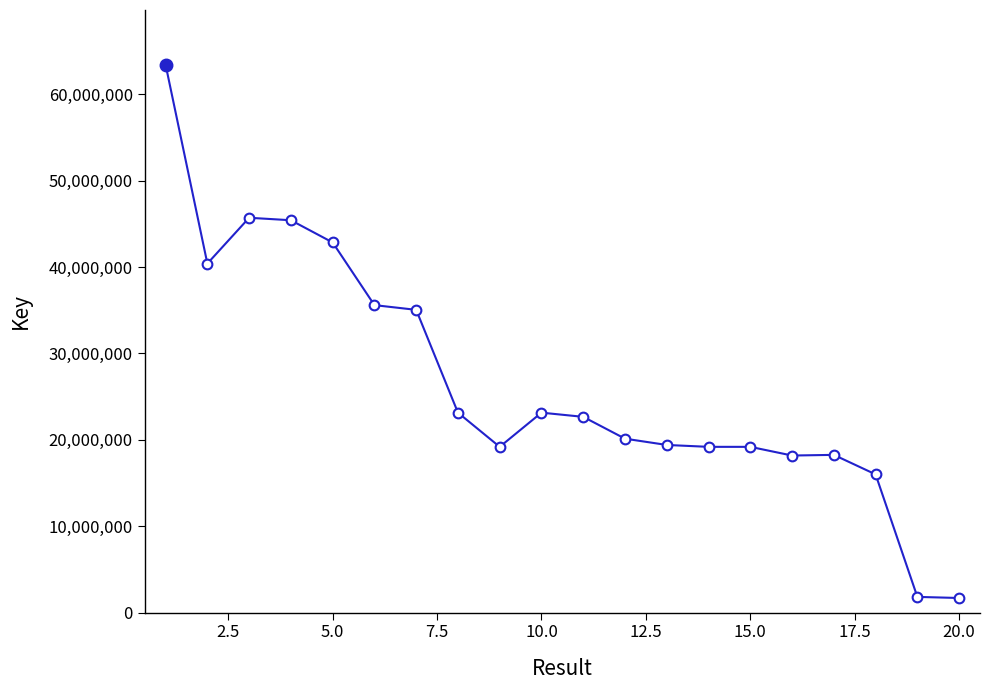

True or false: the data has more than 1 interior local peaks.

True